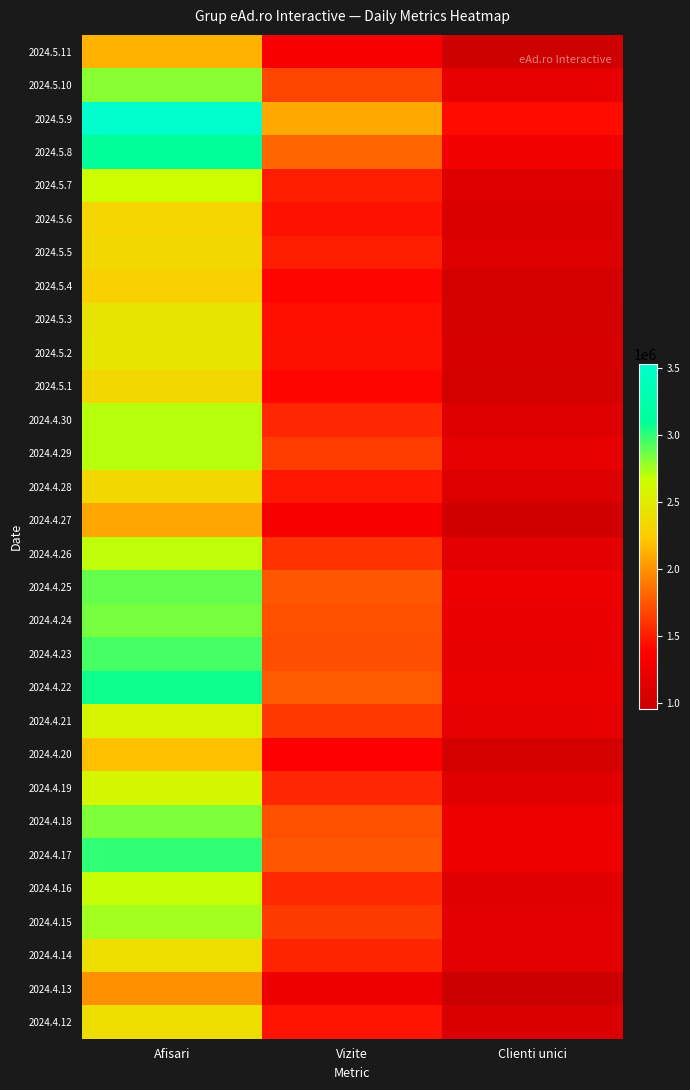

List the series in order of their peak value, lowest first.

2024.4.13, 2024.4.27, 2024.5.11, 2024.4.20, 2024.5.4, 2024.5.6, 2024.5.1, 2024.5.5, 2024.4.28, 2024.4.12, 2024.4.14, 2024.5.3, 2024.5.2, 2024.4.21, 2024.4.19, 2024.5.7, 2024.4.16, 2024.4.26, 2024.4.29, 2024.4.30, 2024.4.15, 2024.5.10, 2024.4.18, 2024.4.24, 2024.4.25, 2024.4.23, 2024.4.17, 2024.4.22, 2024.5.8, 2024.5.9